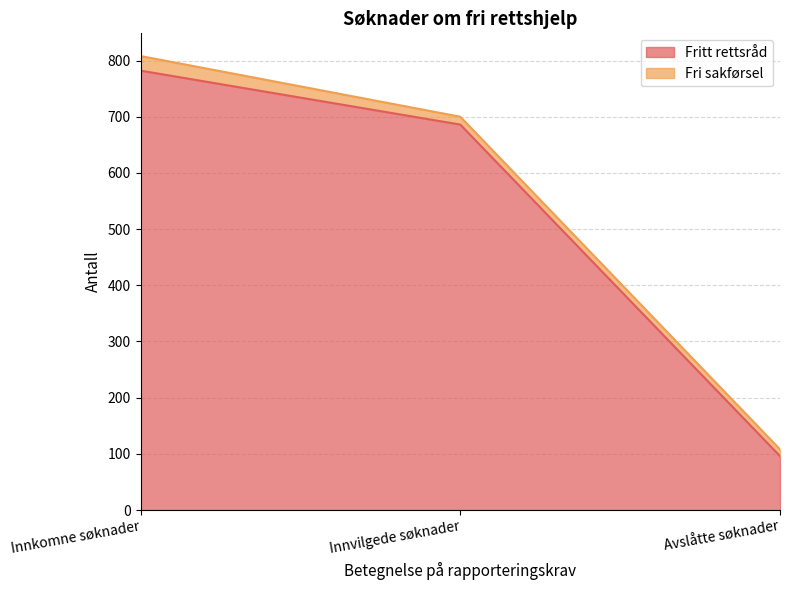

List the labels in order of value, smallest first.

Avslåtte søknader, Innvilgede søknader, Innkomne søknader